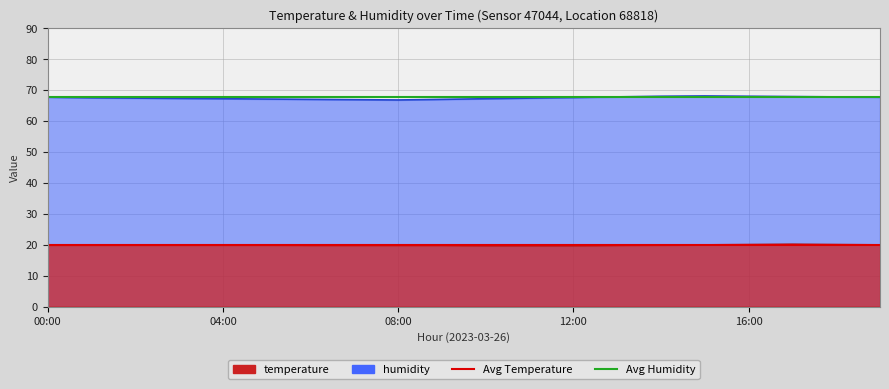

What is the lowest value of the Avg Temperature series?

19.9